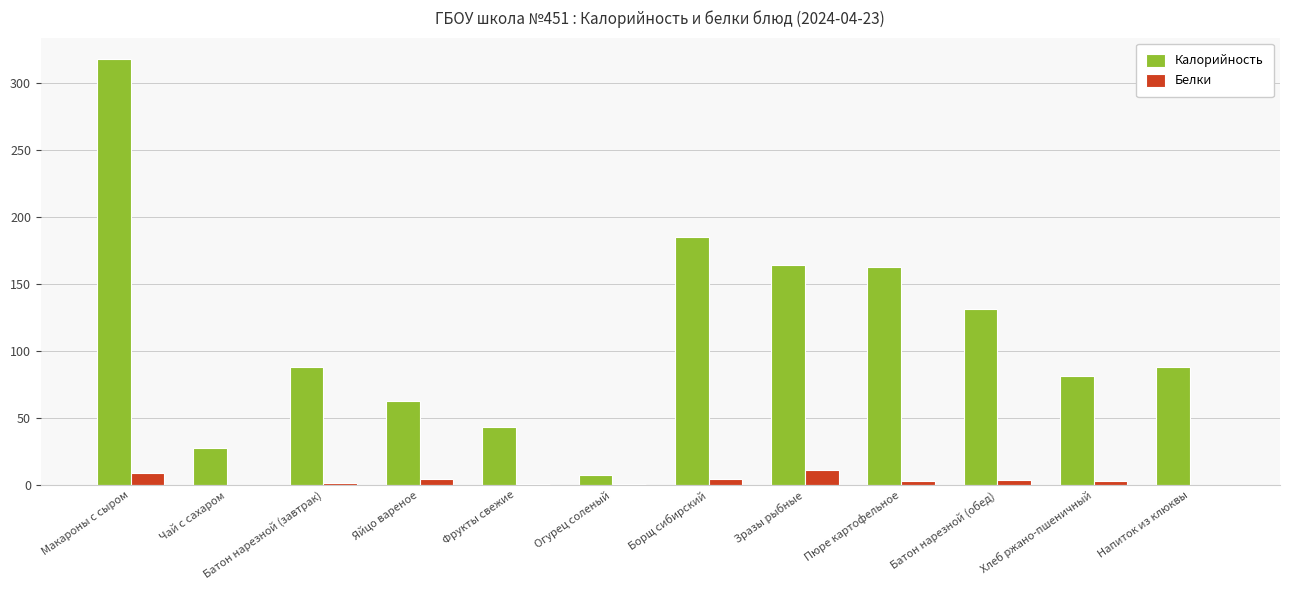

Which series has the largest total across all categories?

Калорийность